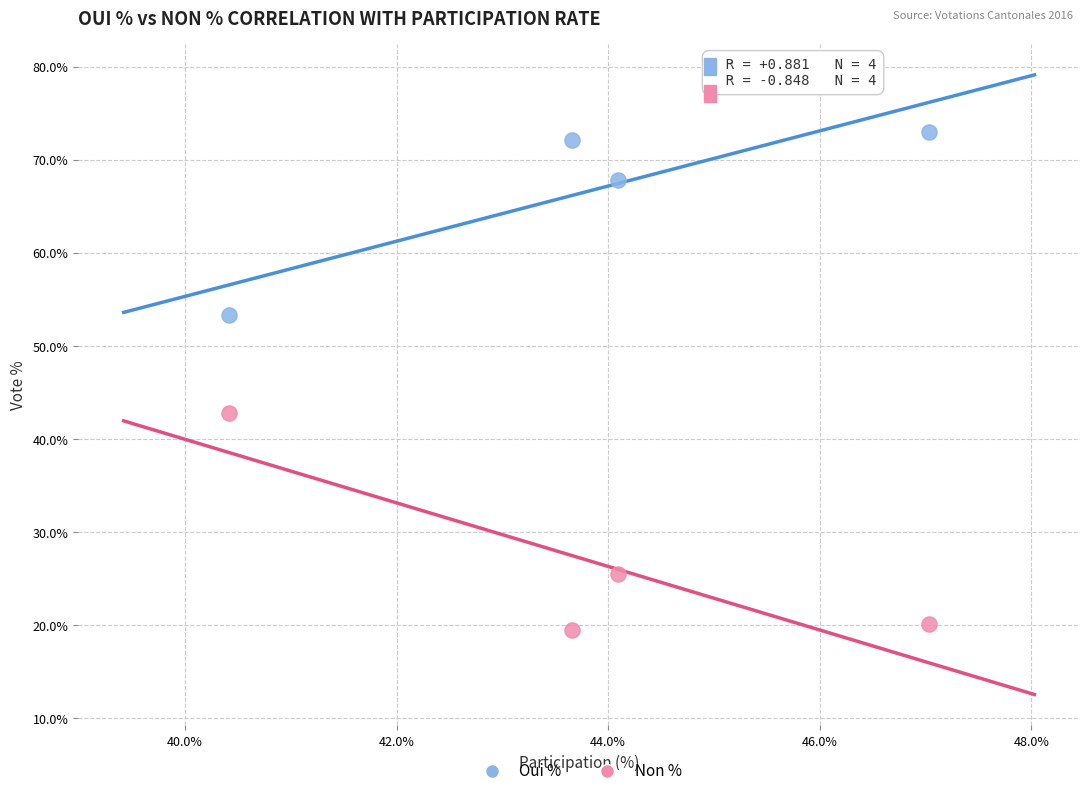

Which series contains the lowest Y value?

Non %